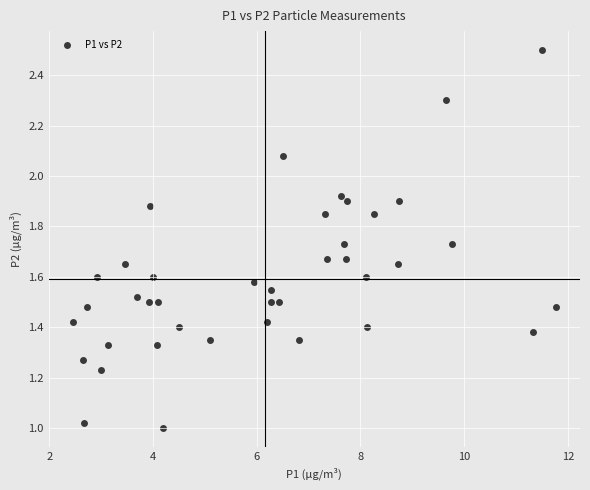

What is the range of X values (max minus min)?

9.3